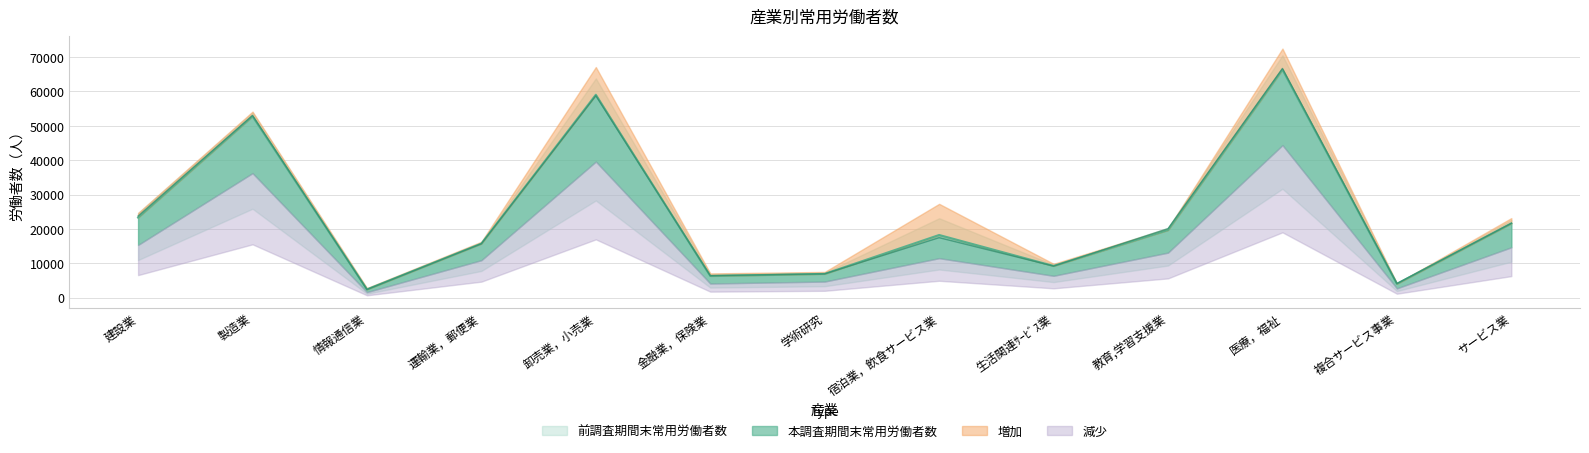

What is the label of the 13th point from the right?

建設業